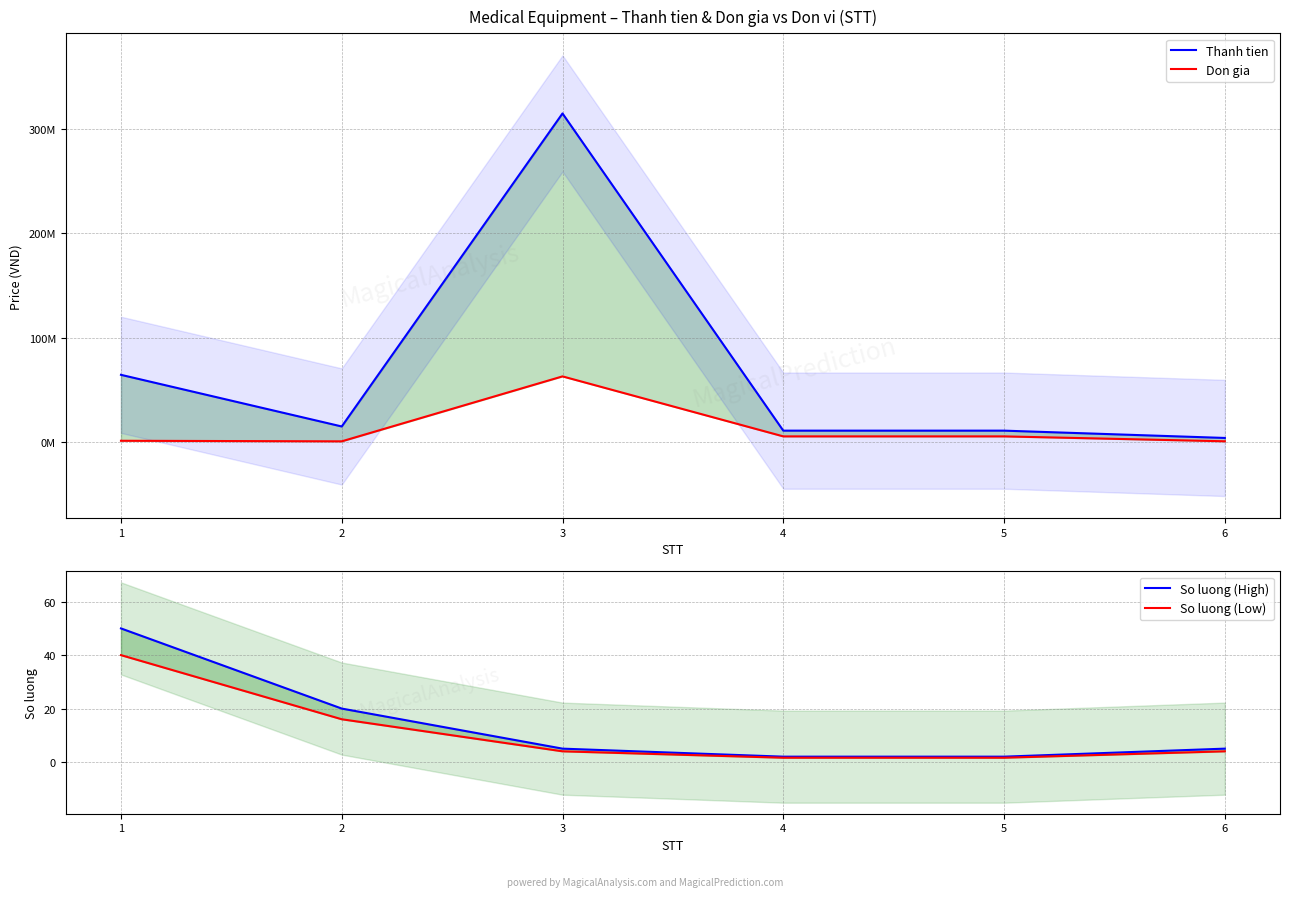

List the series in order of their peak value, lowest first.

So luong (Low), So luong (High), Don gia, Thanh tien